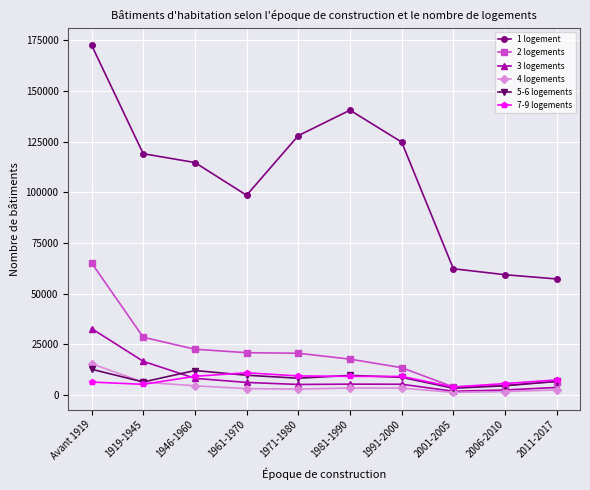

How many values in the 2 logements series are below 20666?

5